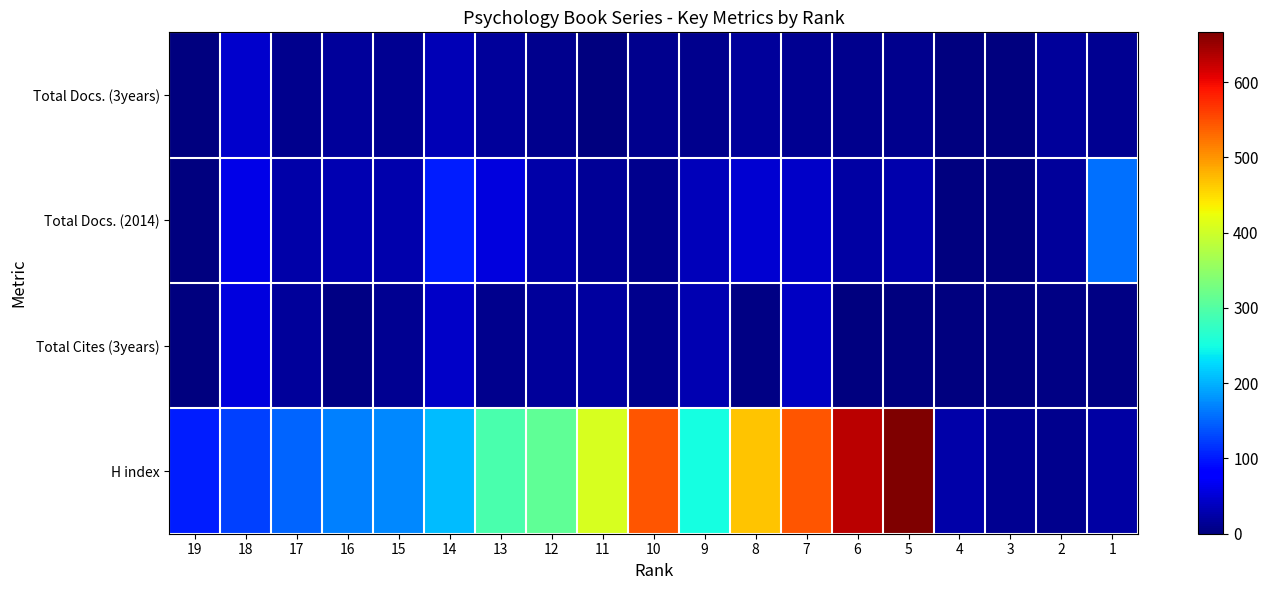

At which category is the sum across all series the highest?

5